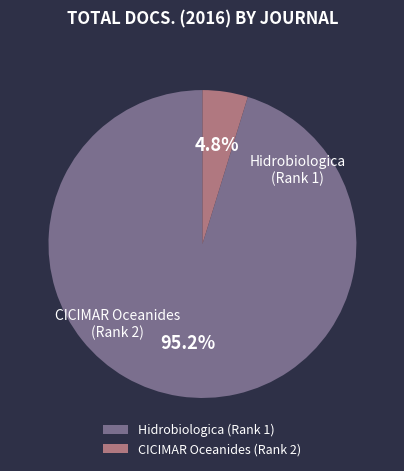

Does Hidrobiologica (Rank 1) account for over 50% of the chart?

Yes